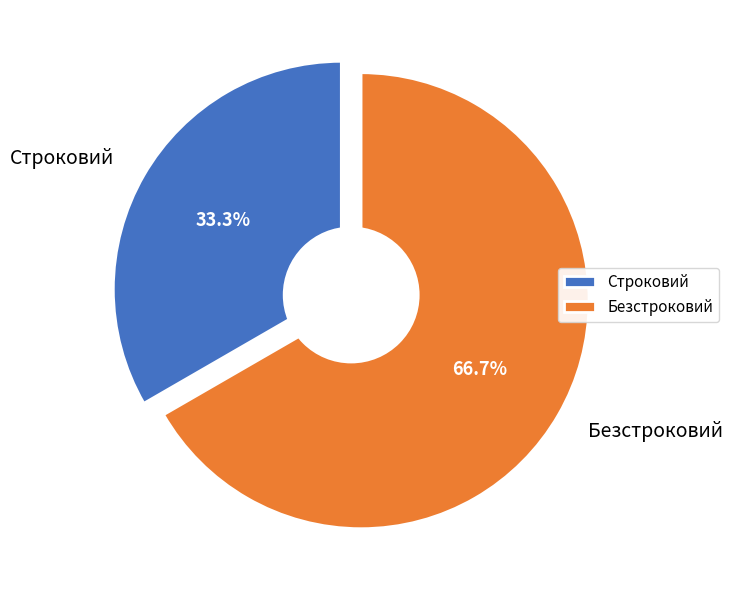

What percentage is NOT represented by Безстроковий?

33.3%